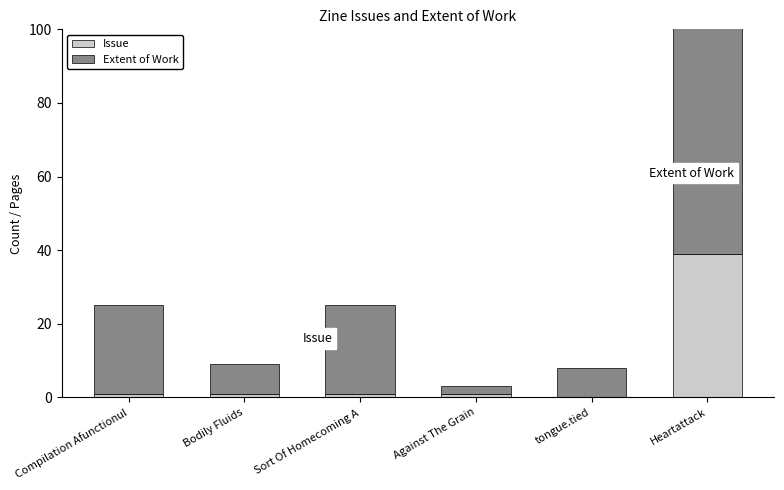

What is the value of the Extent of Work bar at the 3rd from the left?

24